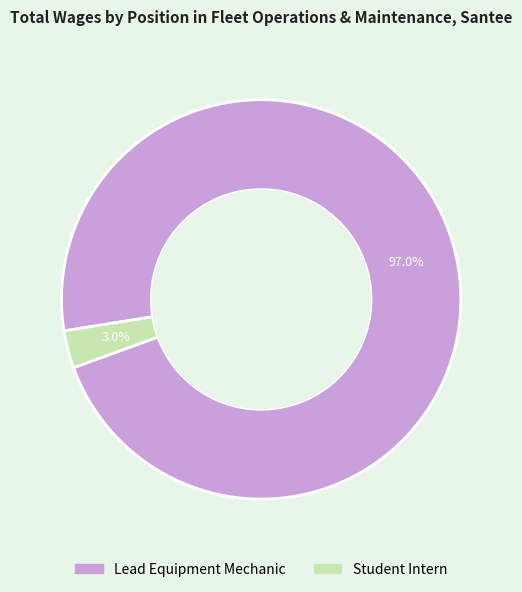

To the nearest percent, what is the average slice percentage?

50%